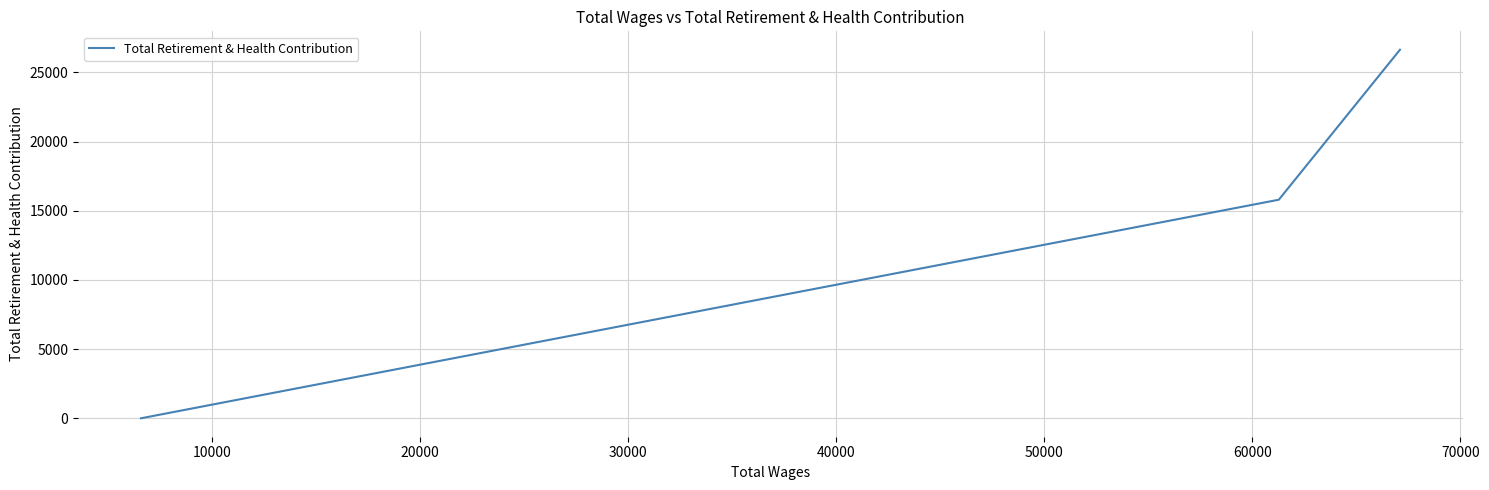

Count the values in the range 0 to 15797.

6